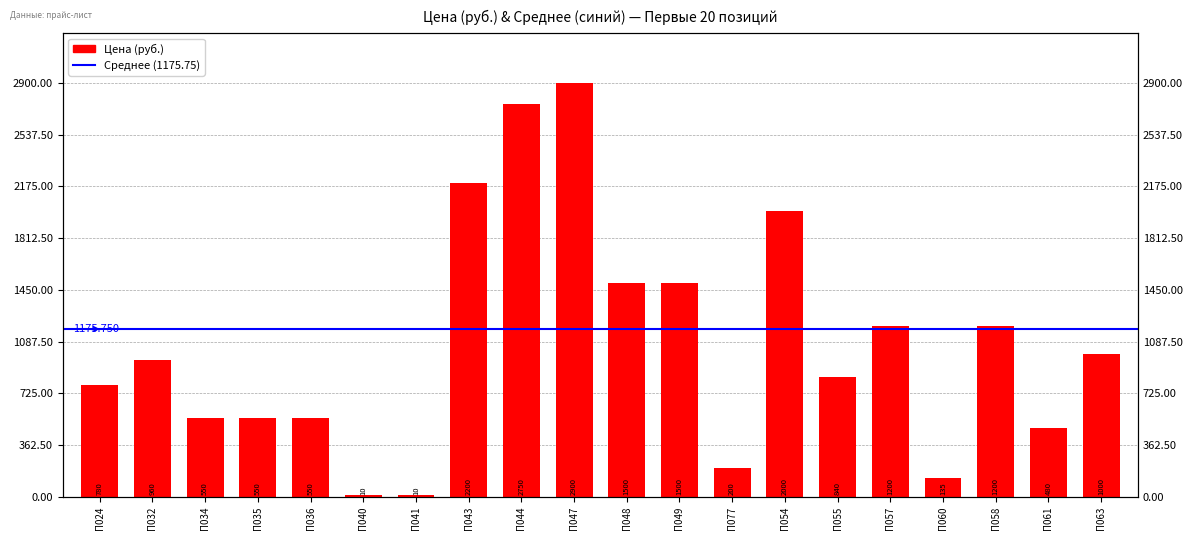

Which category has the lowest value across all series?

П040